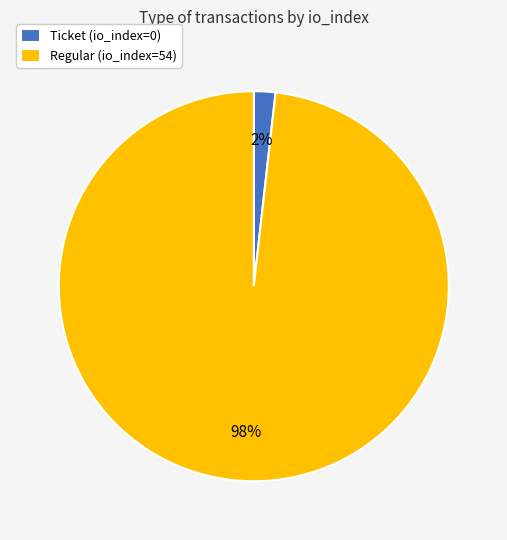

Does Ticket (io_index=0) represent more than half of the total?

No